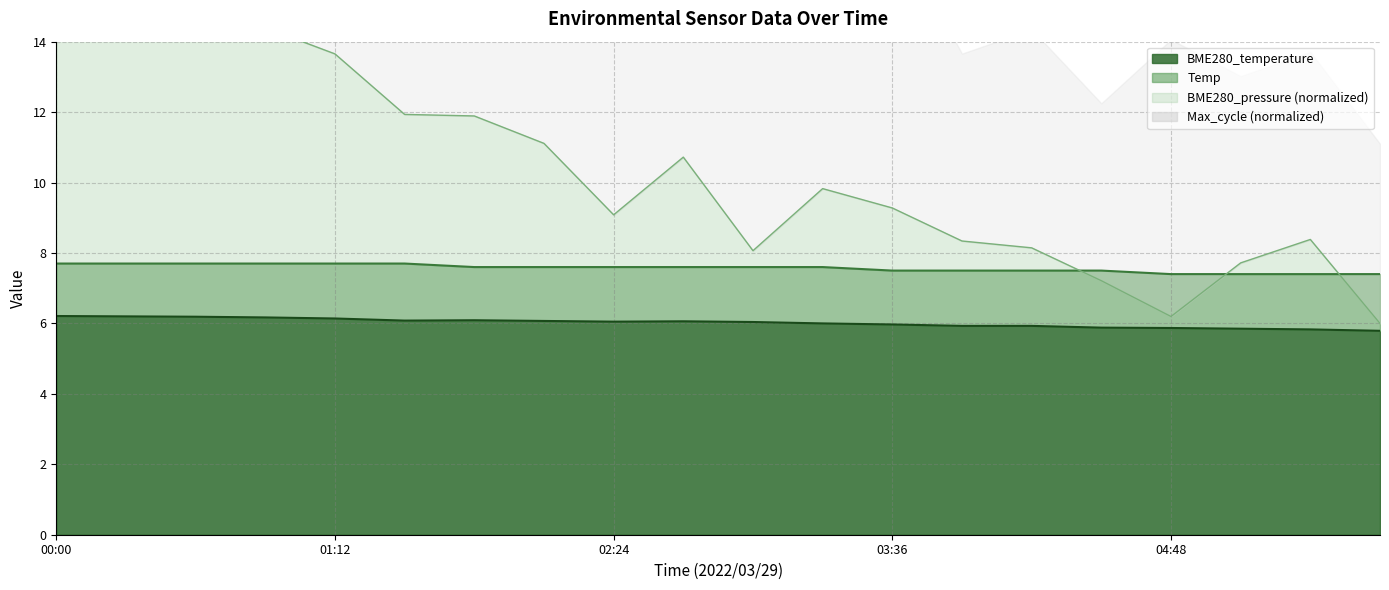

Which category has the highest value across all series?

00:00